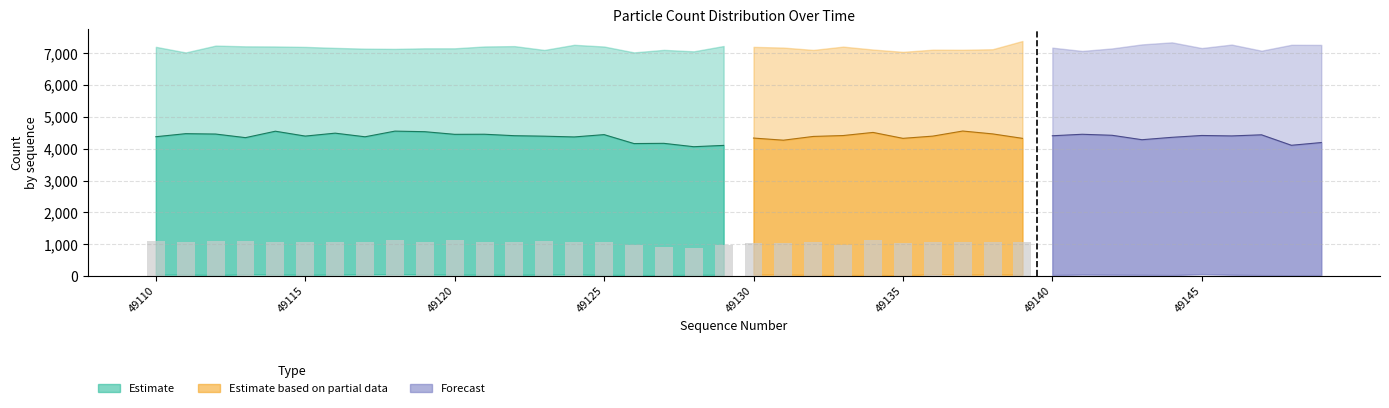

At which category does the chart reach its peak across all series?

49139